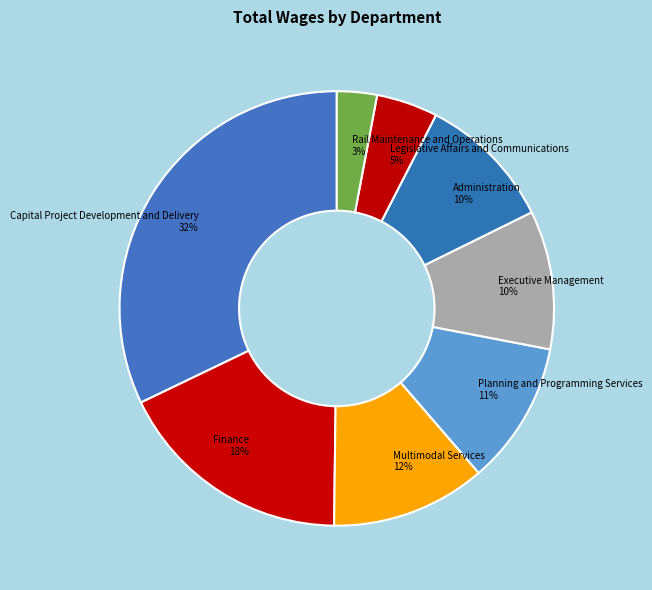

Is it true that Legislative Affairs and Communications is 5% of the pie?

True